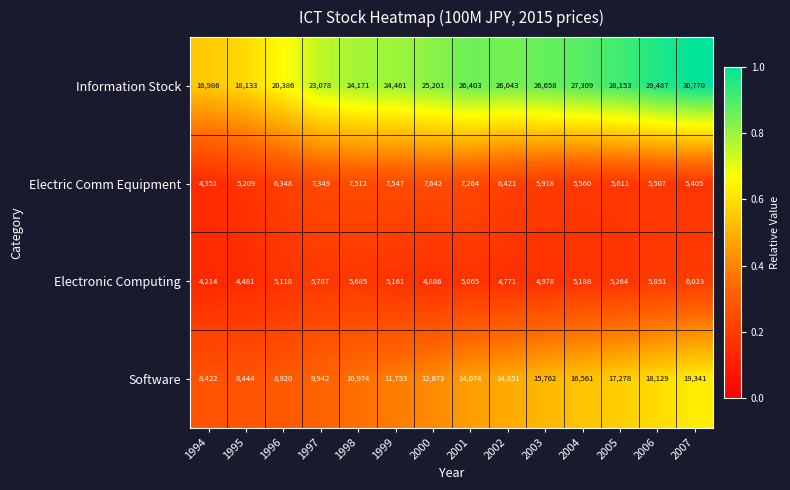

Between 1997 and 2004, which series saw the biggest shift?

Software